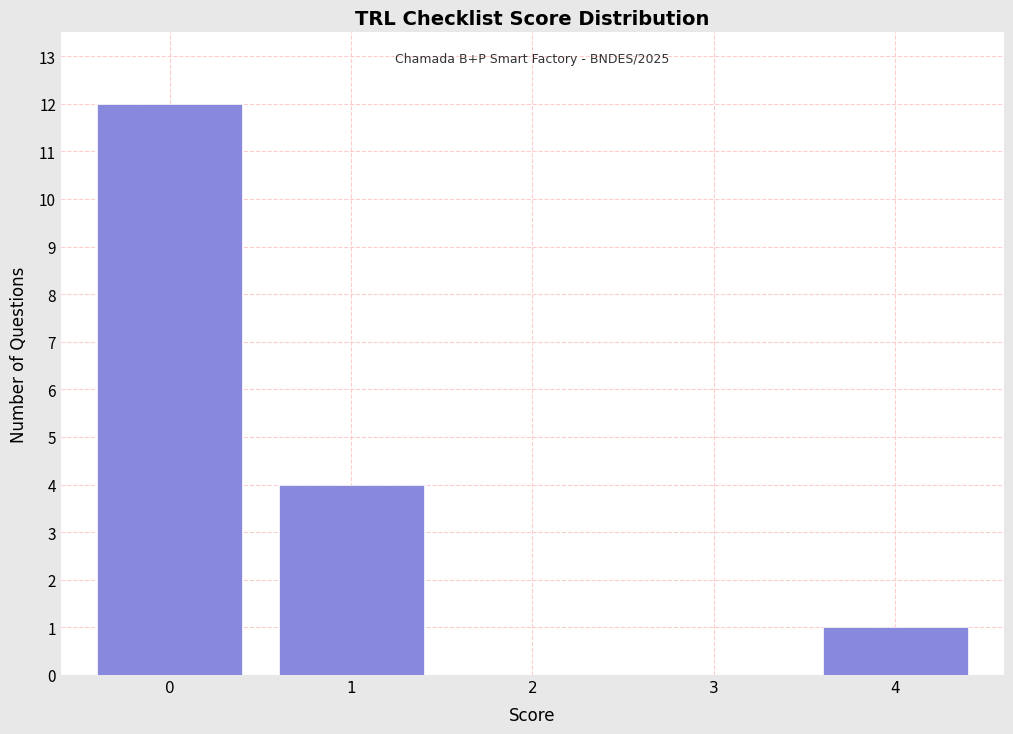

Reading right to left, transcribe all the data shown in this chart.

4=1	3=0	2=0	1=4	0=12